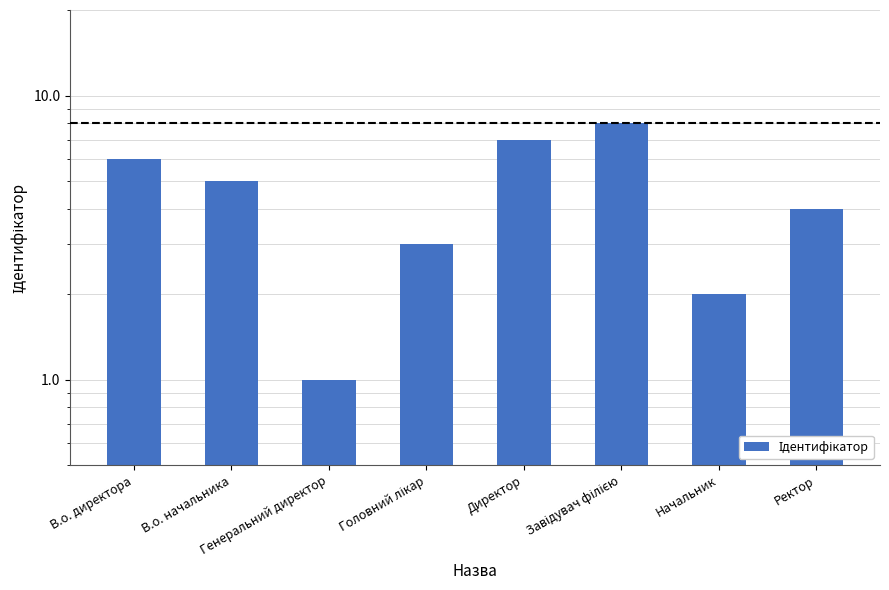

What is the difference between the values at Начальник and Завідувач філією?

6